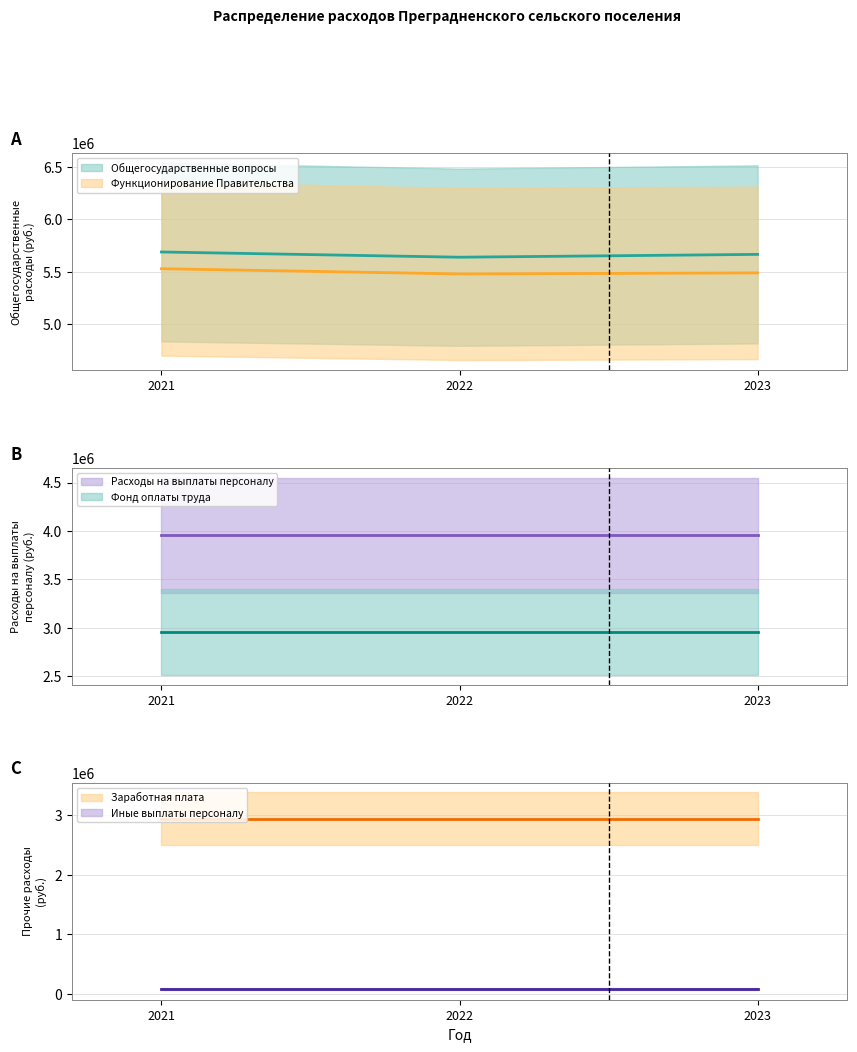

How many data points does each series have?

3